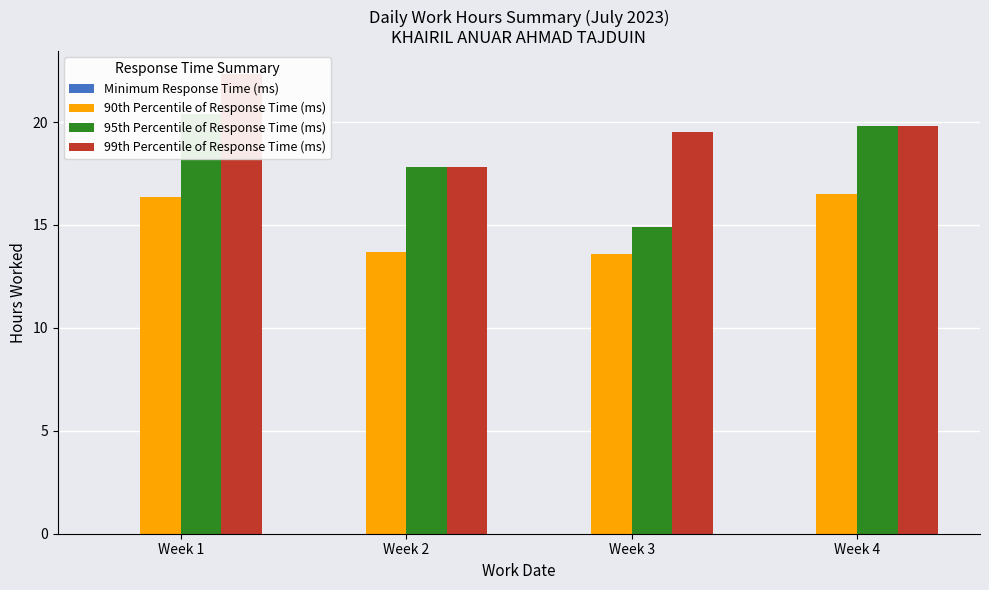

List the labels in order of 95th Percentile of Response Time (ms) value, largest first.

Week 1, Week 4, Week 2, Week 3